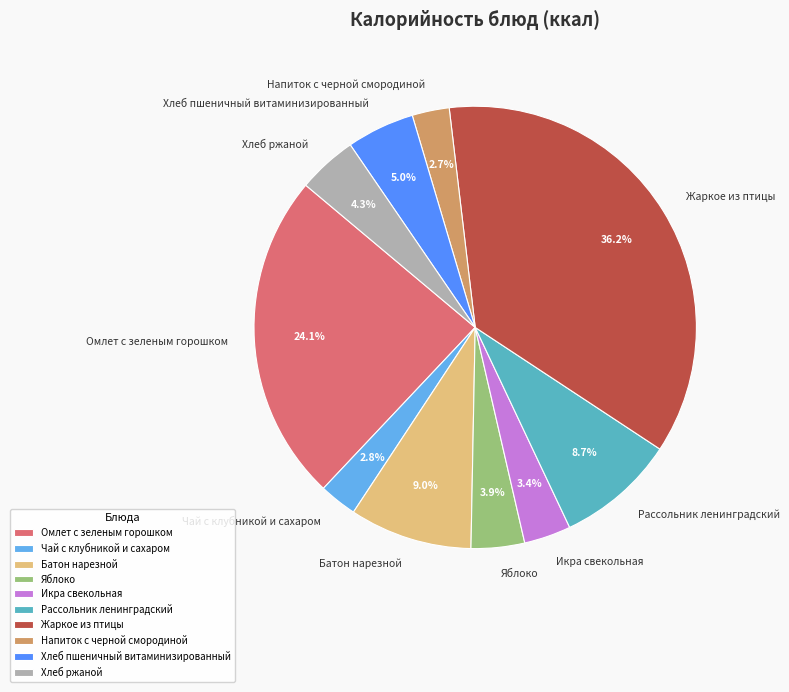

How many slices are in this pie chart?

10